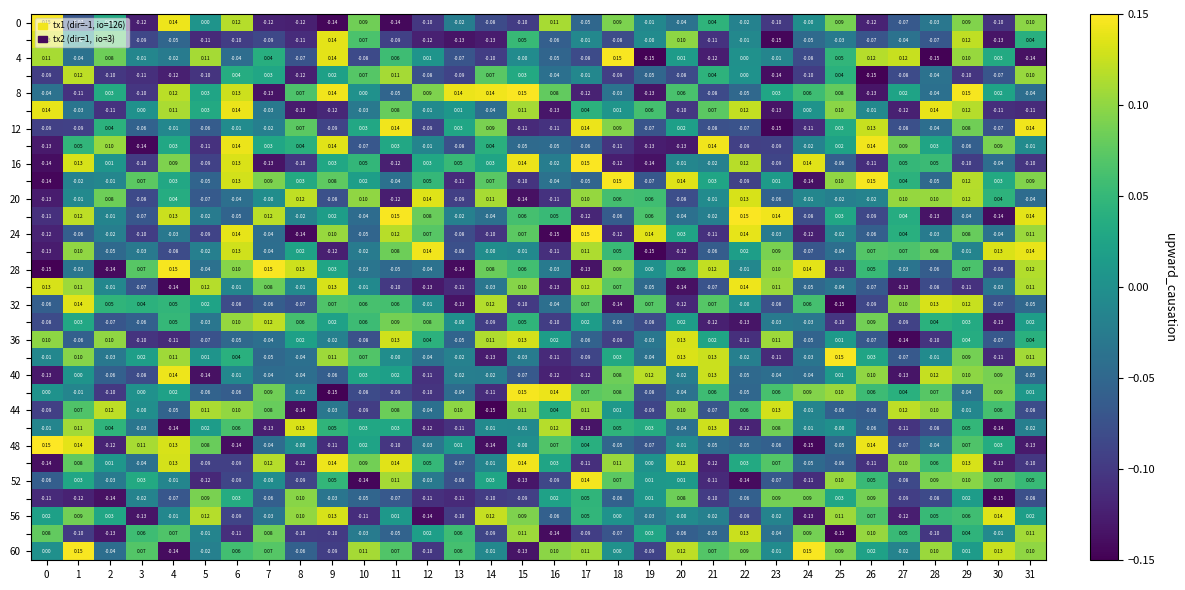

At how many categories does at least one series exceed 0?

32